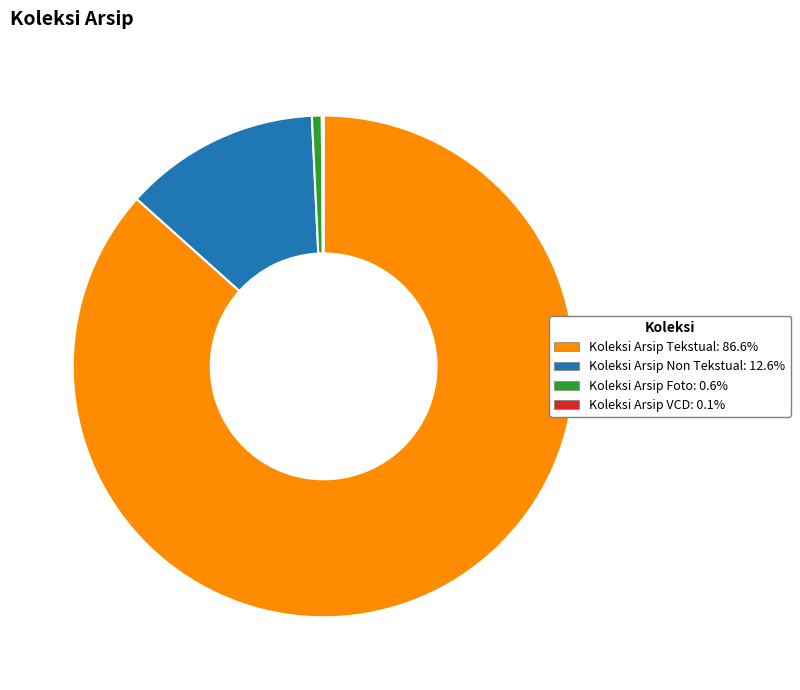

True or false: Koleksi Arsip Non Tekstual accounts for 13% of the total.

True